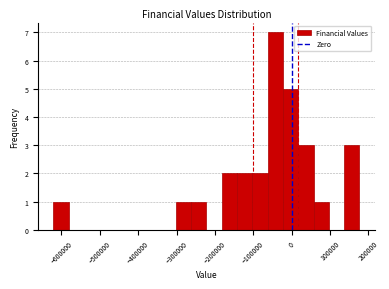

Around what value on the x-axis is the tallest bar? Give the approximate position of its centre, as read against the axis.

-40000